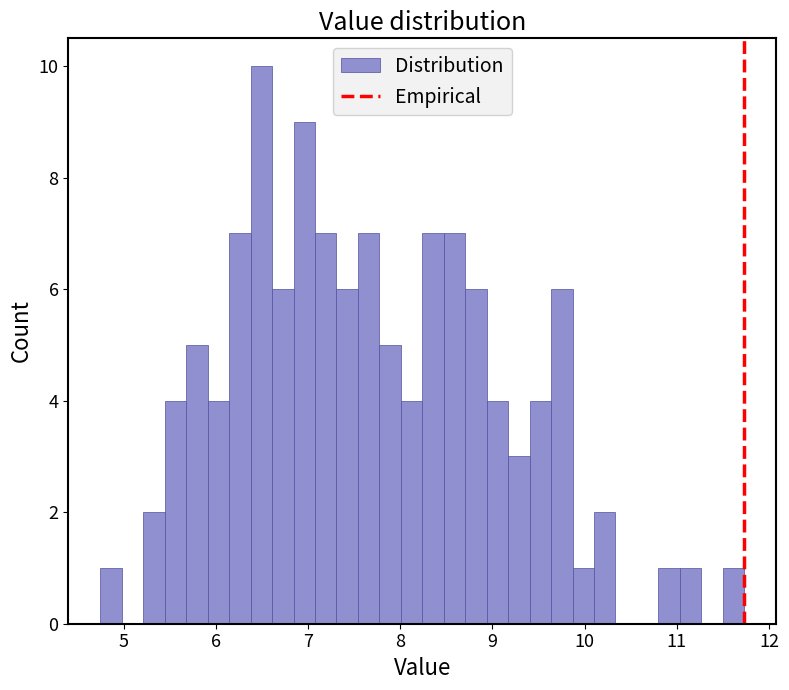

Read against the x-axis, roughly where is the centre of the tallest bar?

6.5